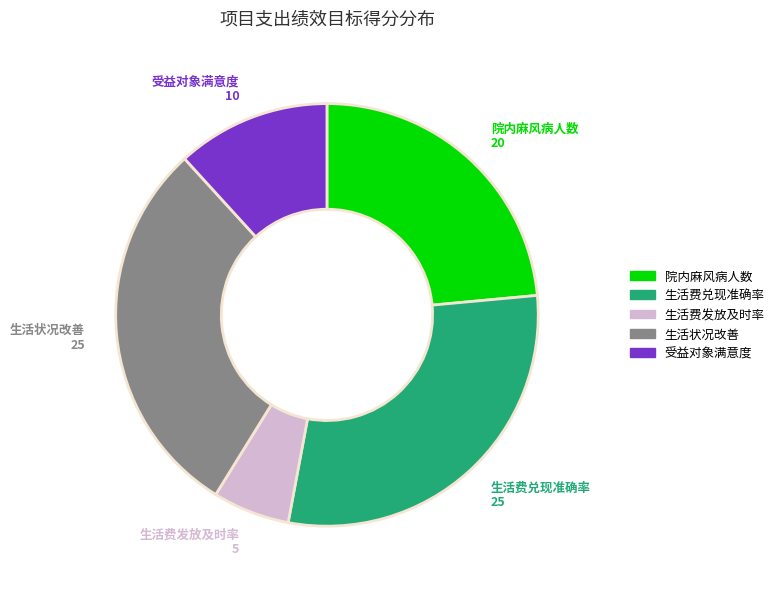

Which slice is the smallest?

生活费发放及时率